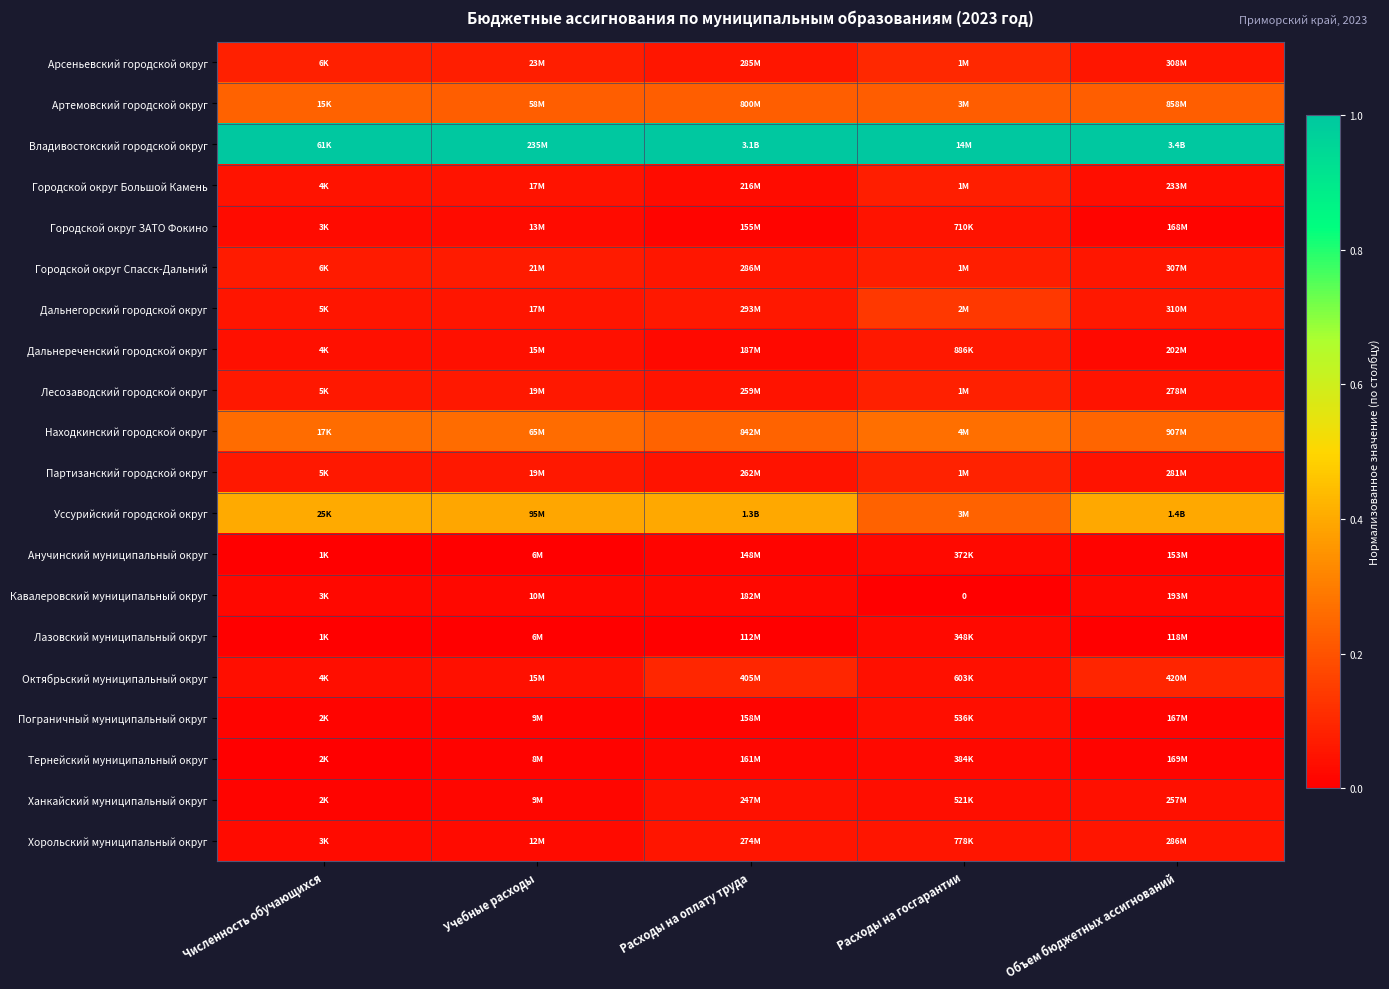

Rank the series at Расходы на госгарантии from highest to lowest value.

Владивостокский городской округ, Находкинский городской округ, Уссурийский городской округ, Артемовский городской округ, Дальнегорский городской округ, Арсеньевский городской округ, Партизанский городской округ, Лесозаводский городской округ, Городской округ Спасск-Дальний, Городской округ Большой Камень, Дальнереченский городской округ, Хорольский муниципальный округ, Городской округ ЗАТО Фокино, Октябрьский муниципальный округ, Пограничный муниципальный округ, Ханкайский муниципальный округ, Тернейский муниципальный округ, Анучинский муниципальный округ, Лазовский муниципальный округ, Кавалеровский муниципальный округ